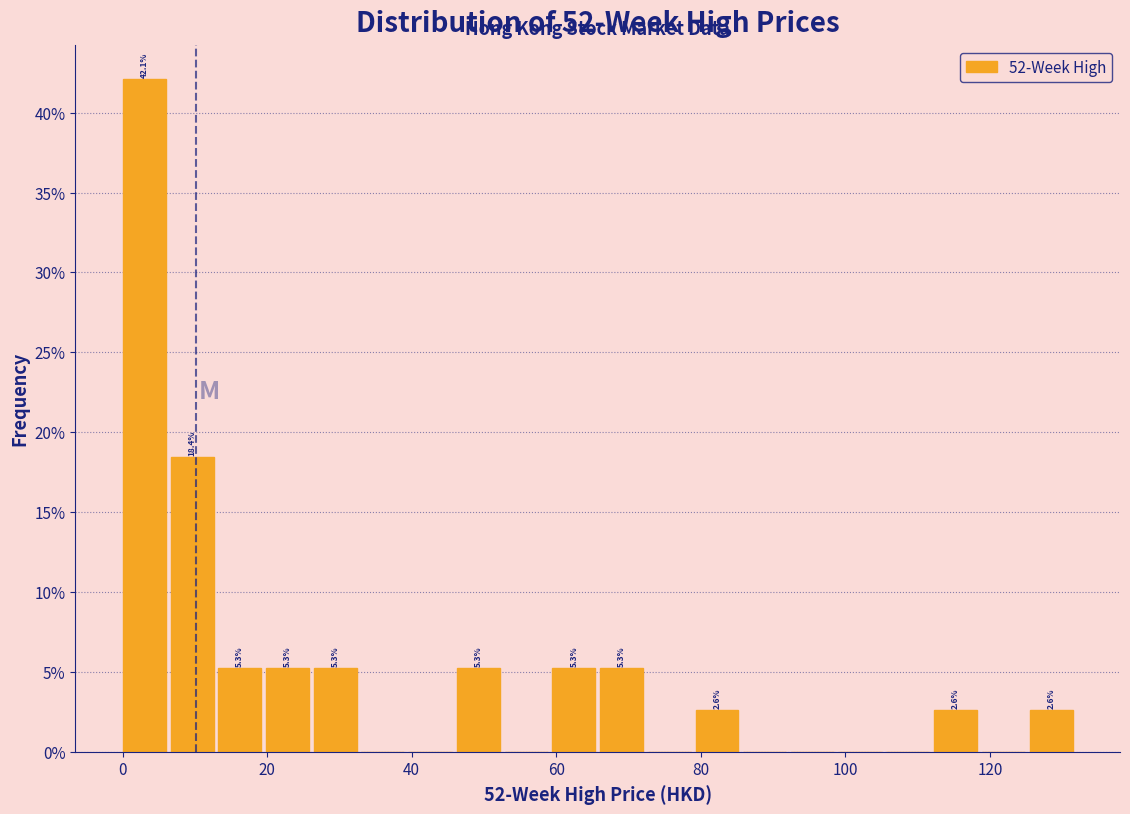

Around what value on the x-axis is the tallest bar? Give the approximate position of its centre, as read against the axis.

4